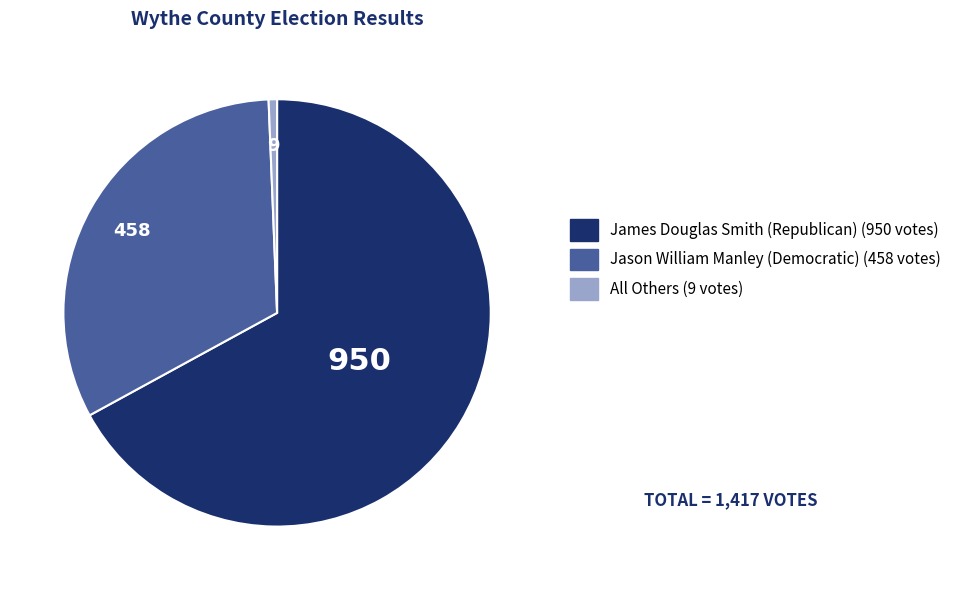

Is there a majority slice in this chart?

Yes